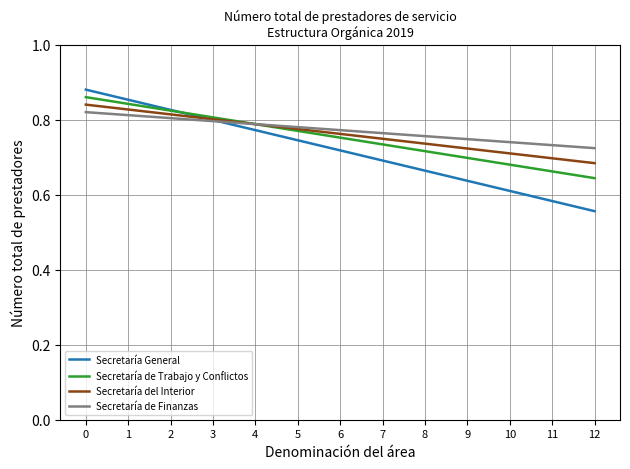

At which label is Secretaría del Interior closest to 0?

12